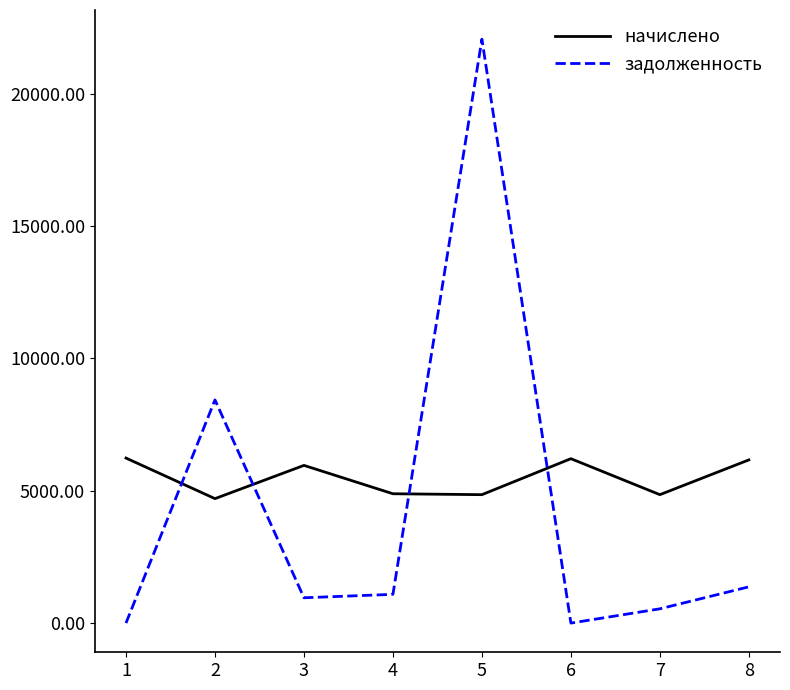

Which category has the highest value across all series?

5